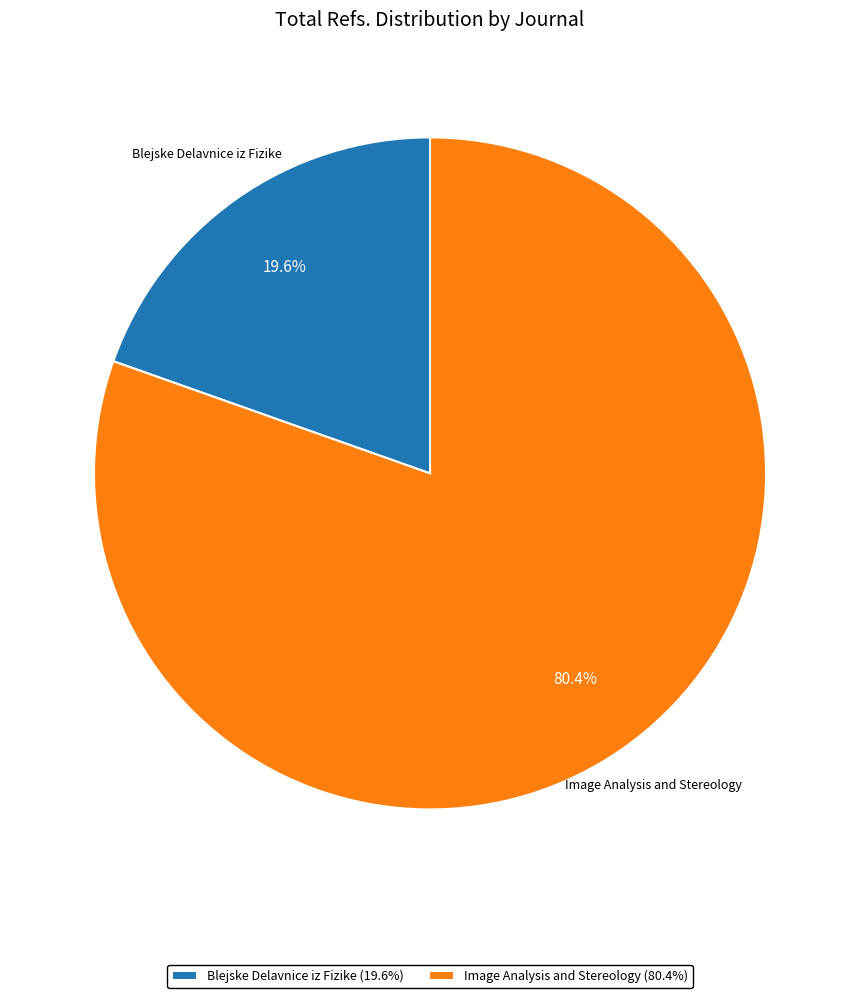

Rank the categories by value from highest to lowest.

Image Analysis and Stereology, Blejske Delavnice iz Fizike